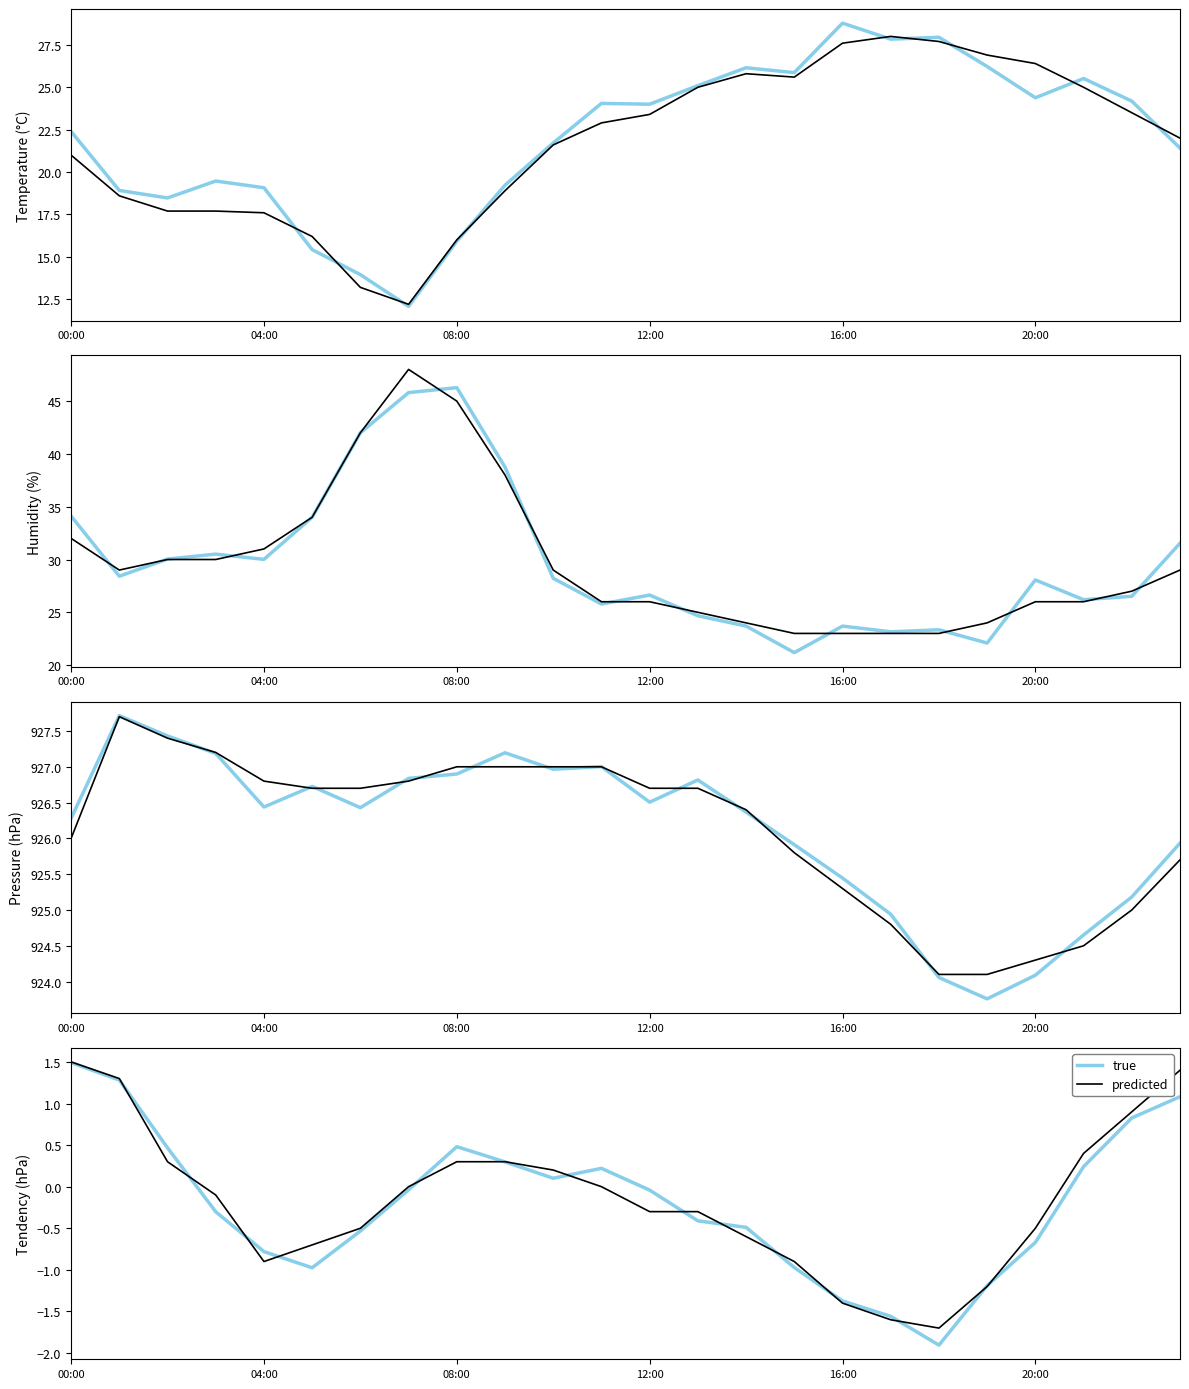

The value of predicted at 21 is 0.2. True or false?

False